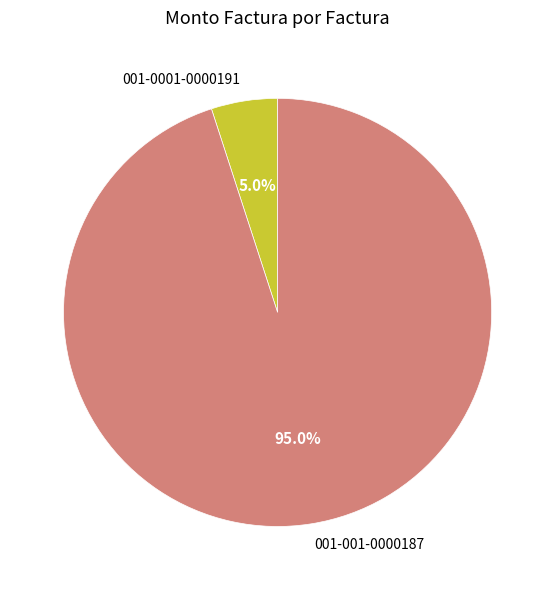

How much of the chart is everything except 001-0001-0000191?

95.0%